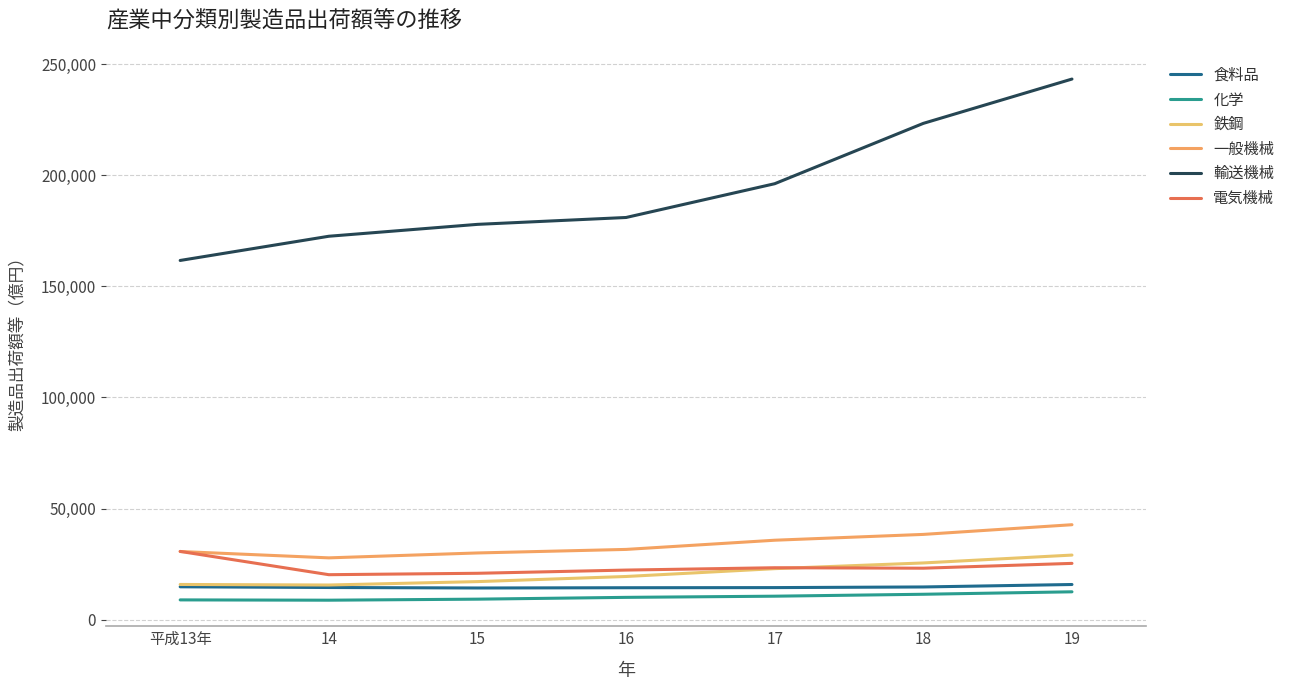

True or false: 輸送機械 has more than 1 points higher than both neighbors.

False